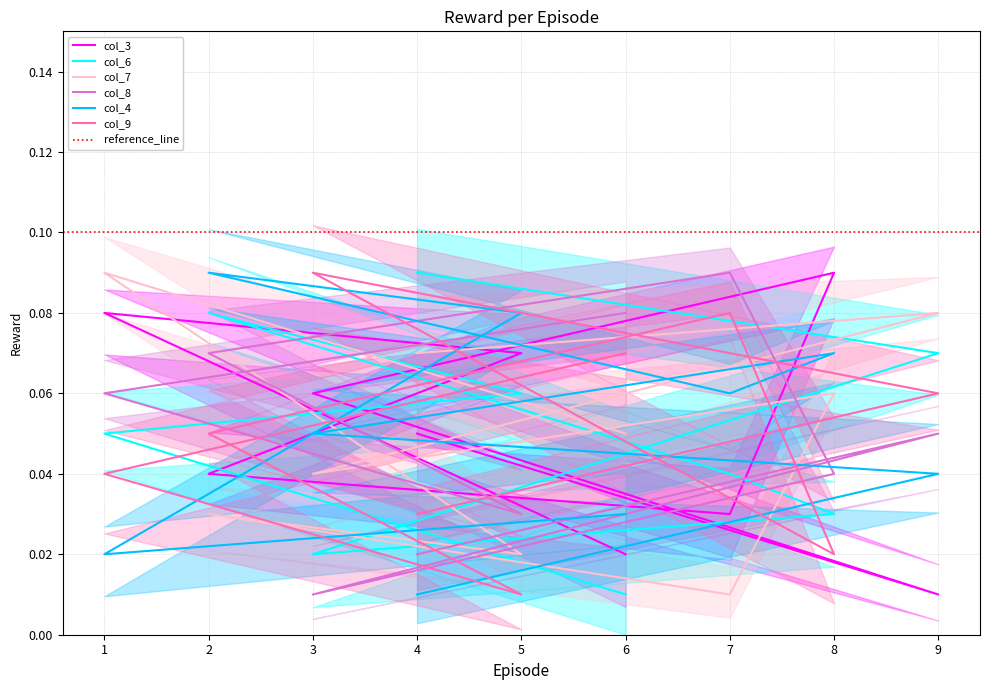

Where is the first local maximum for col_6?

2